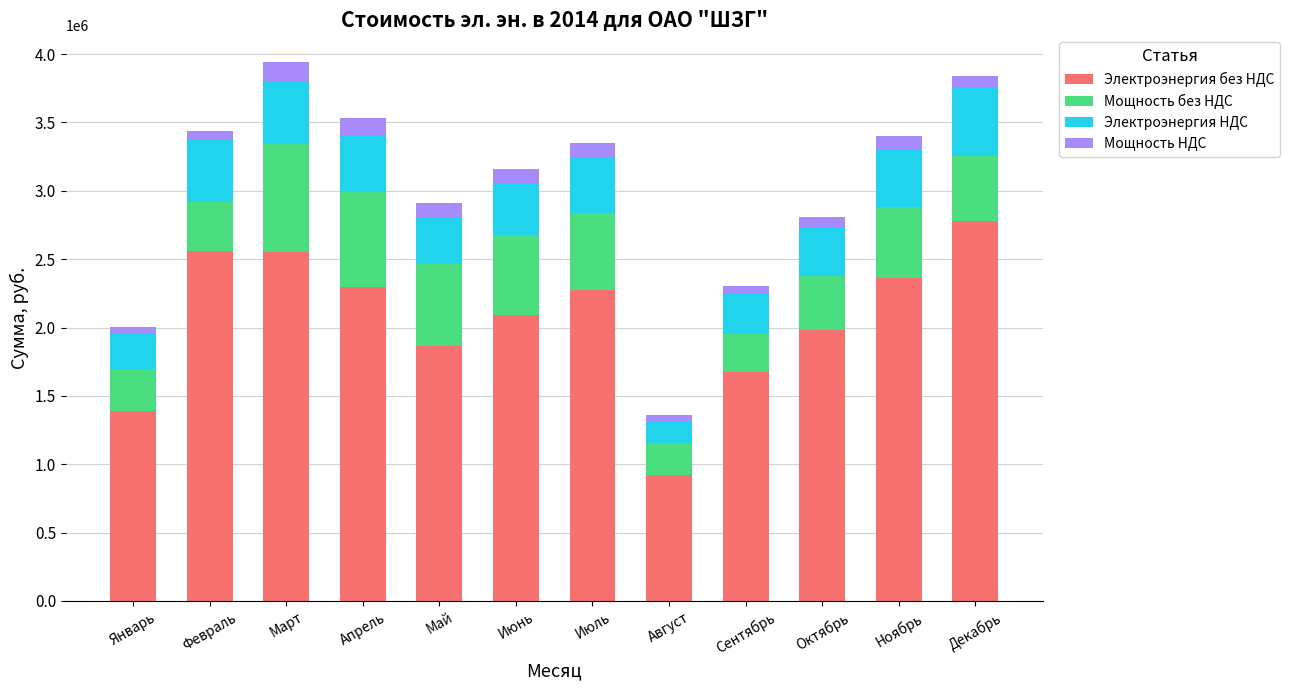

Is it true that Электроэнергия без НДС equals 1289105.8 at Апрель?

False